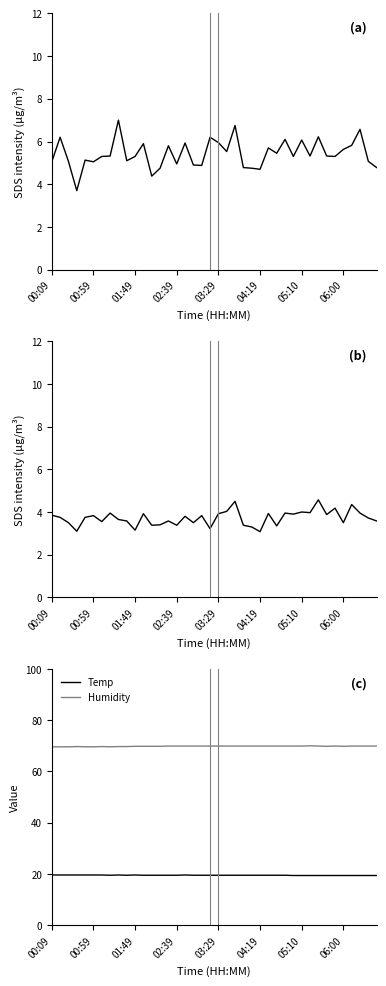

Read the Humidity value at 12.

69.8